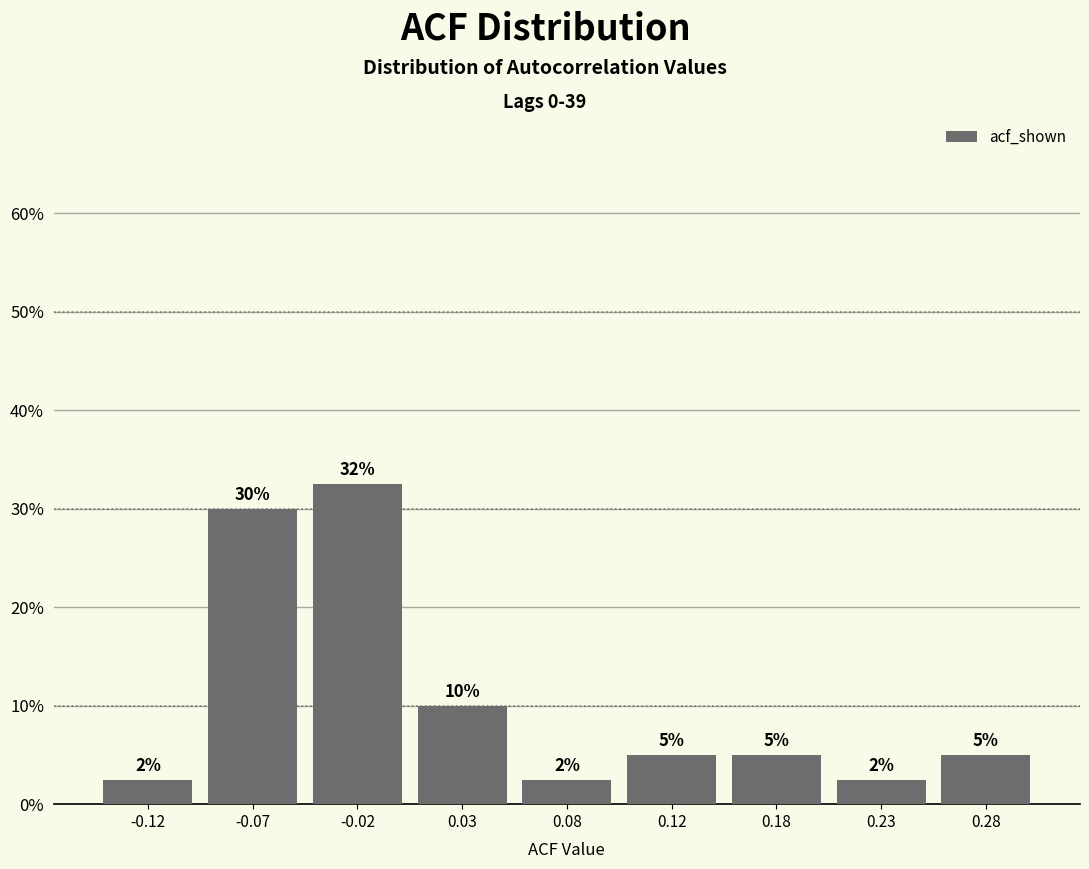

What is the minimum value shown in the chart?

2.5